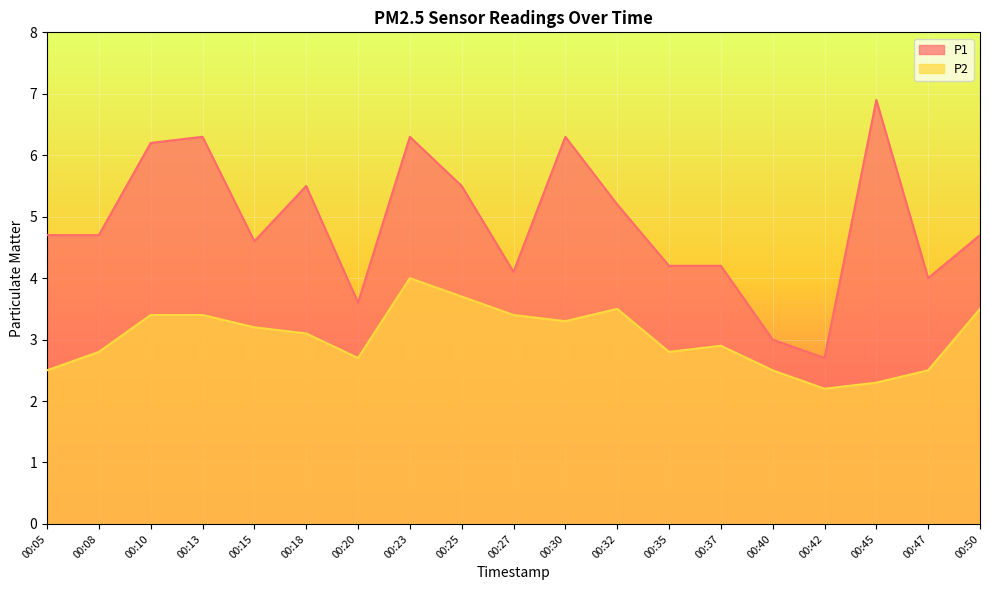

What is the maximum value for P1?

6.9